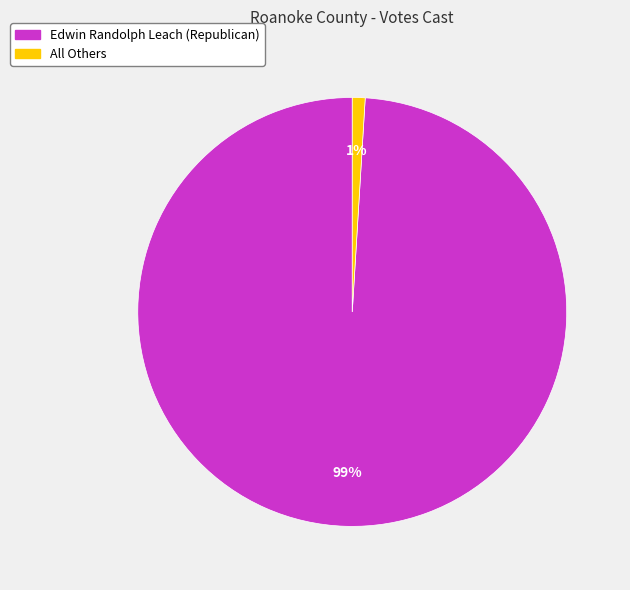

Is there any slice that represents more than half of the pie?

Yes